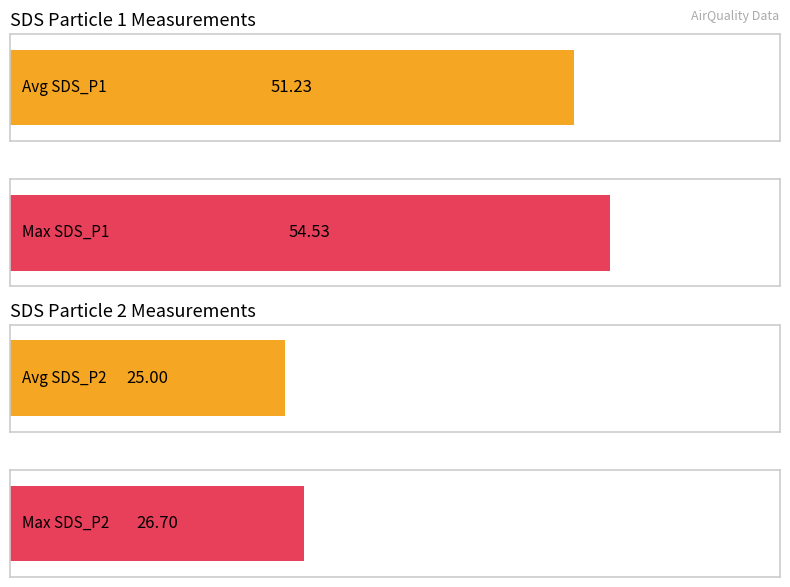

What is the maximum value shown in the chart?

54.5